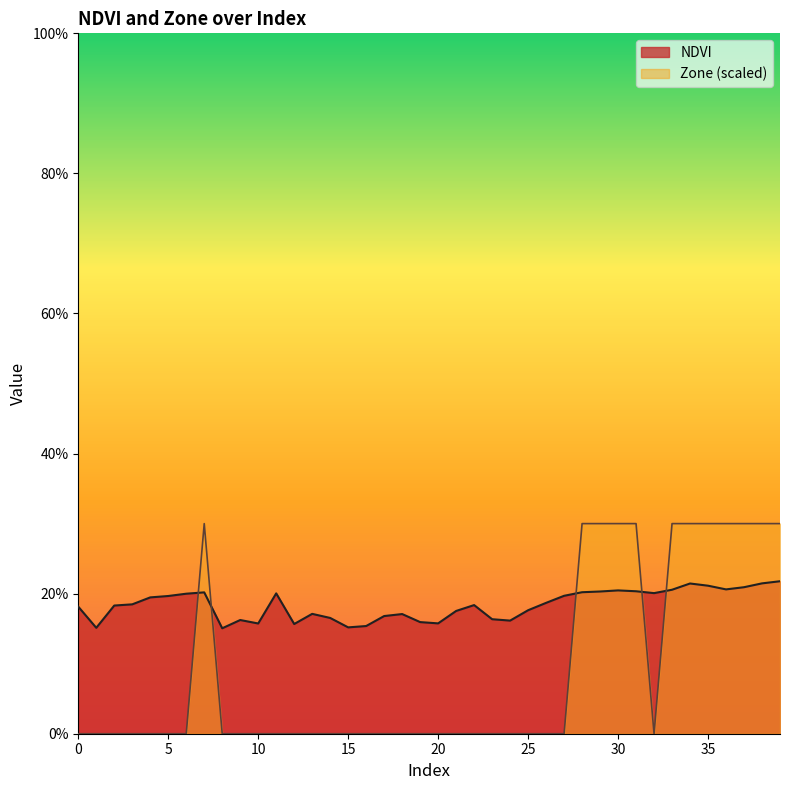

What is the minimum value for NDVI?

0.2